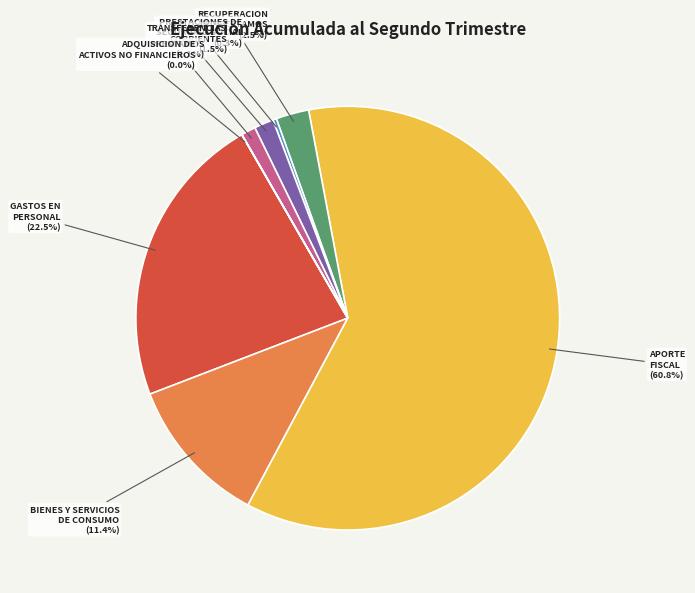

What is the largest slice in the pie chart?

APORTE FISCAL